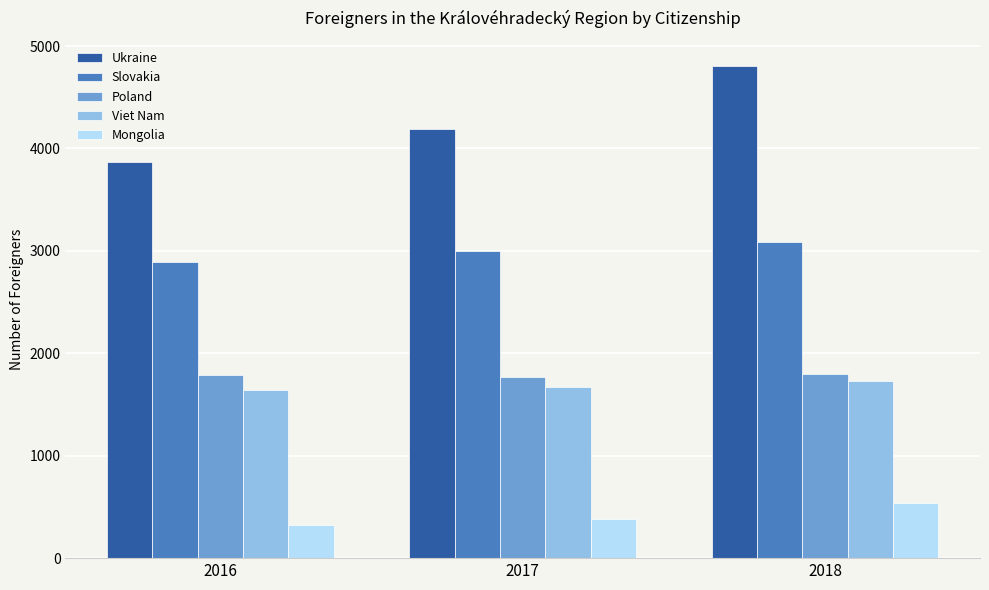

What are all the series names shown in the legend?

Ukraine, Slovakia, Poland, Viet Nam, Mongolia